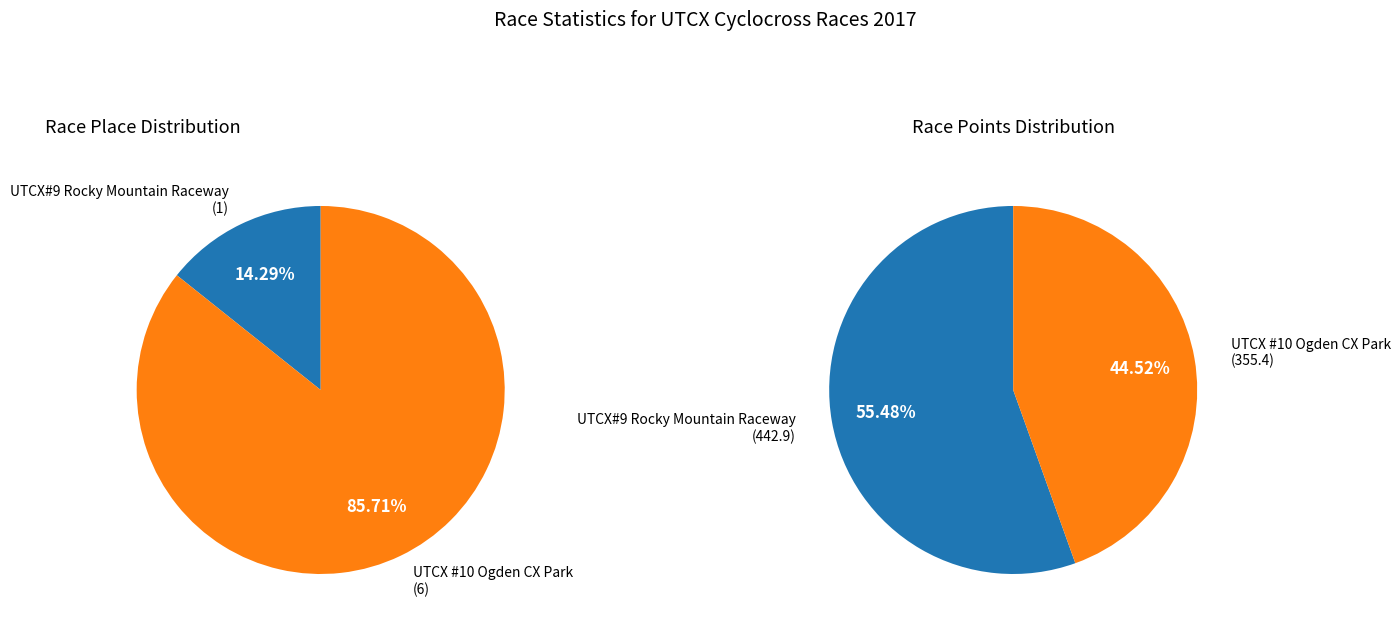

Which category accounts for the majority?

UTCX #10 Ogden CX Park